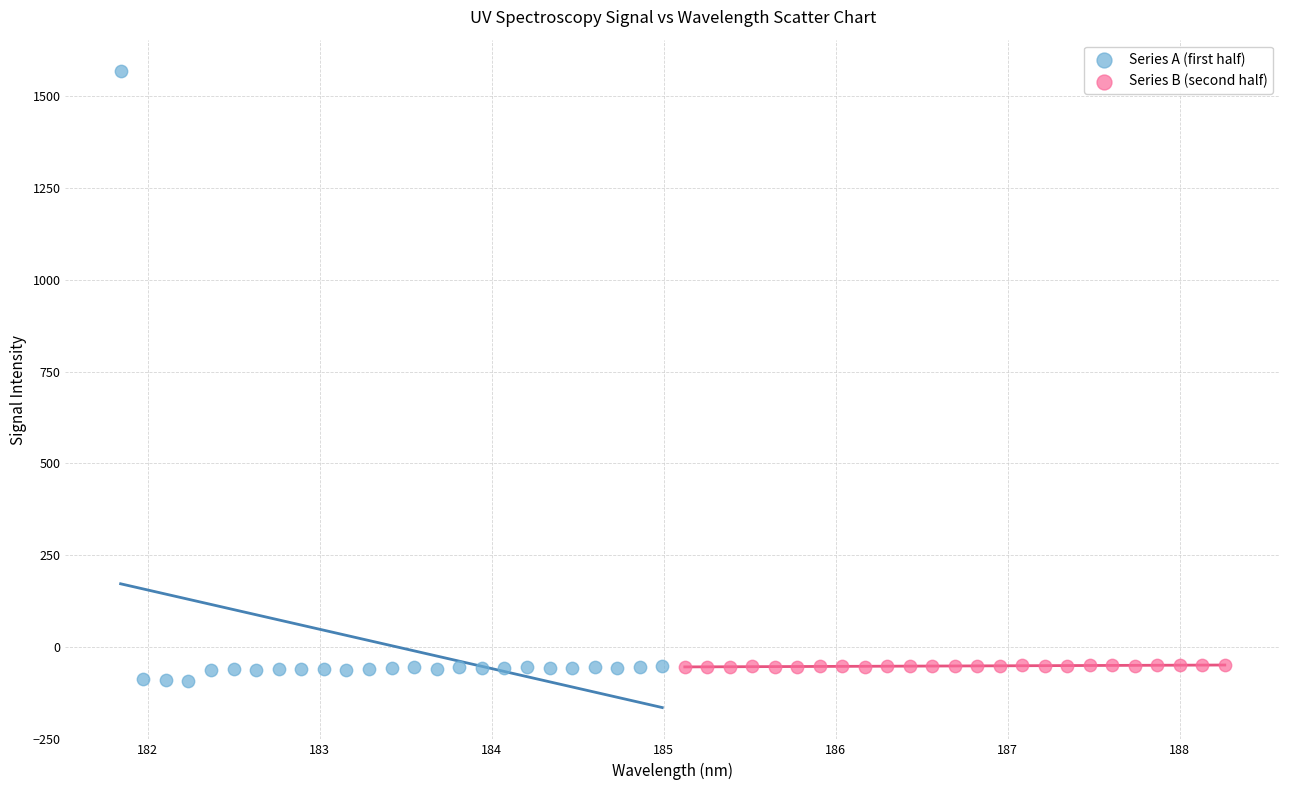

Which series has the largest Y range (max minus min)?

Series A (first half)